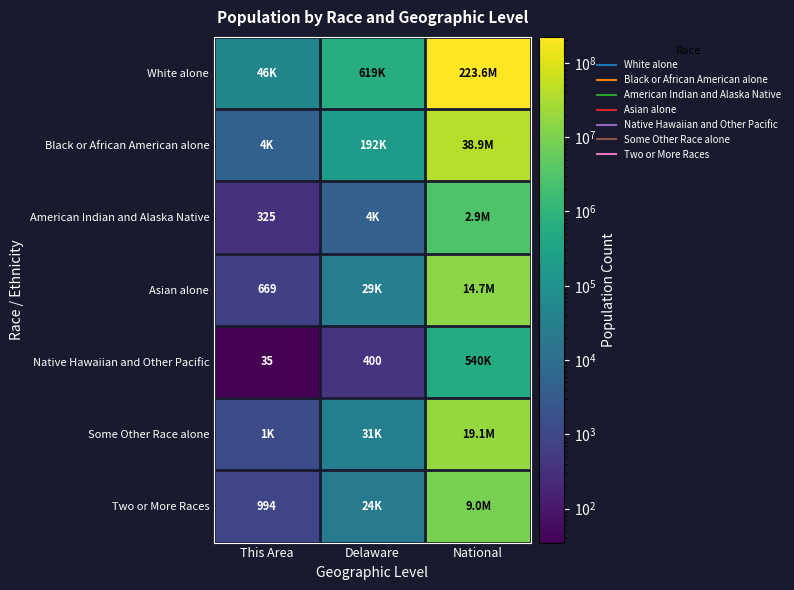

What is the average value of the Asian alone series?

4901157